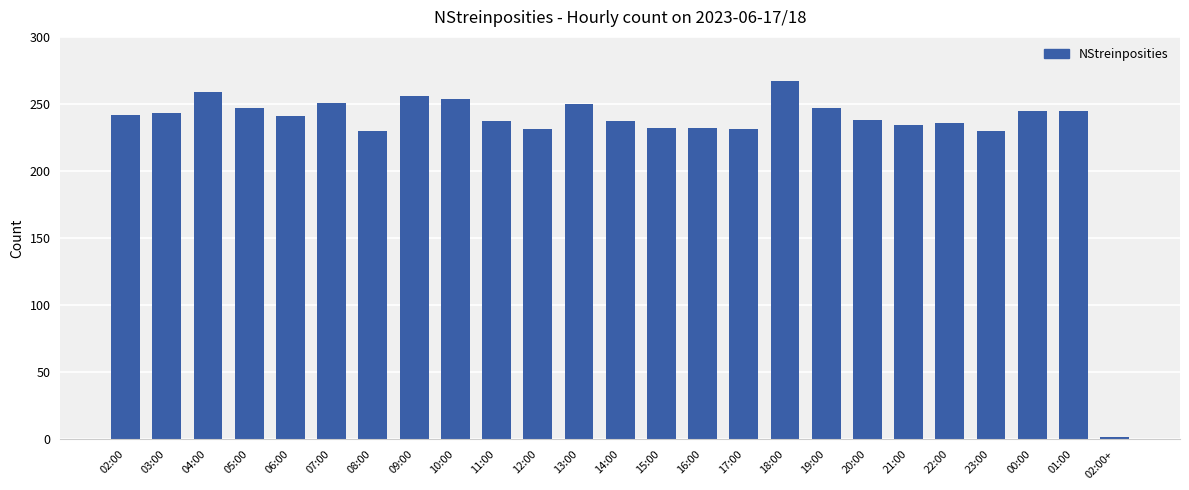

What is the smallest value displayed?

2